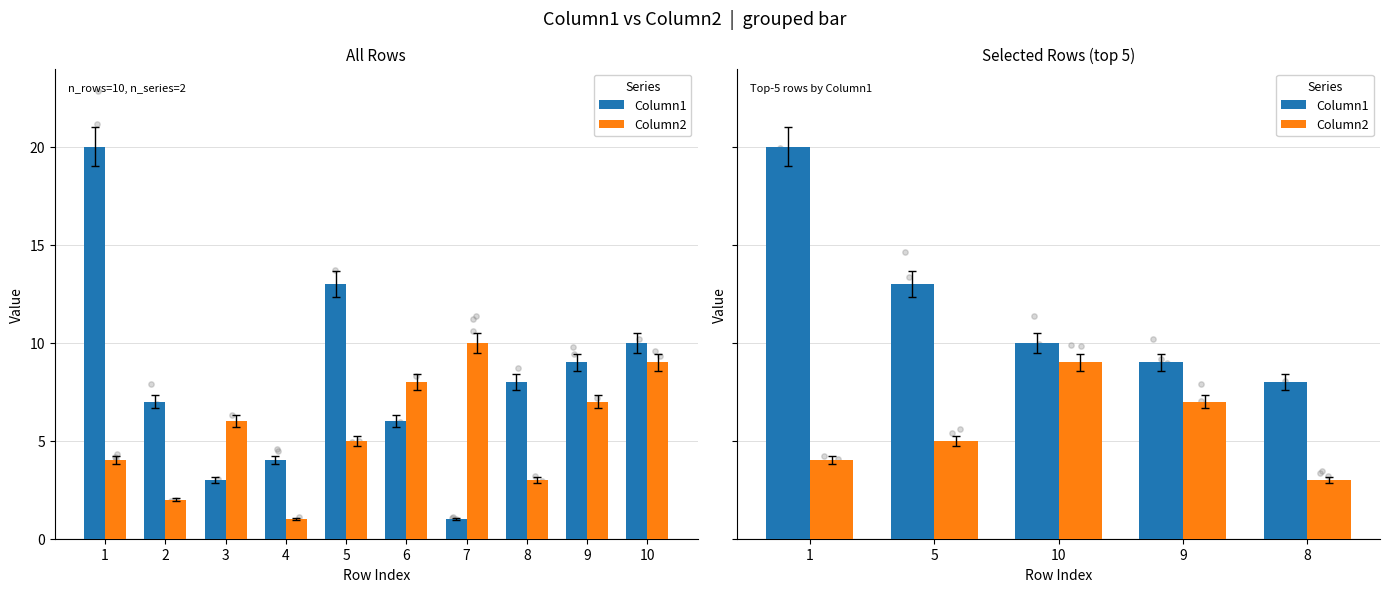

Which series contains the lowest Y value?

Column2